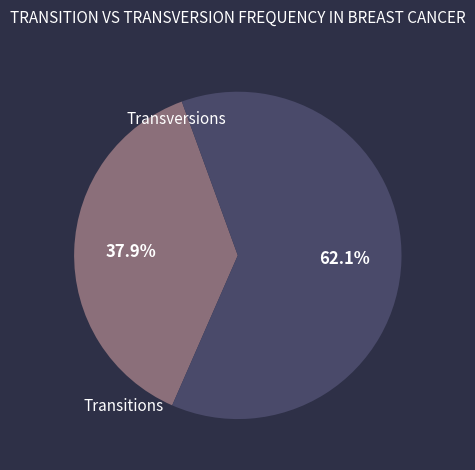

Is there any slice that represents more than half of the pie?

Yes